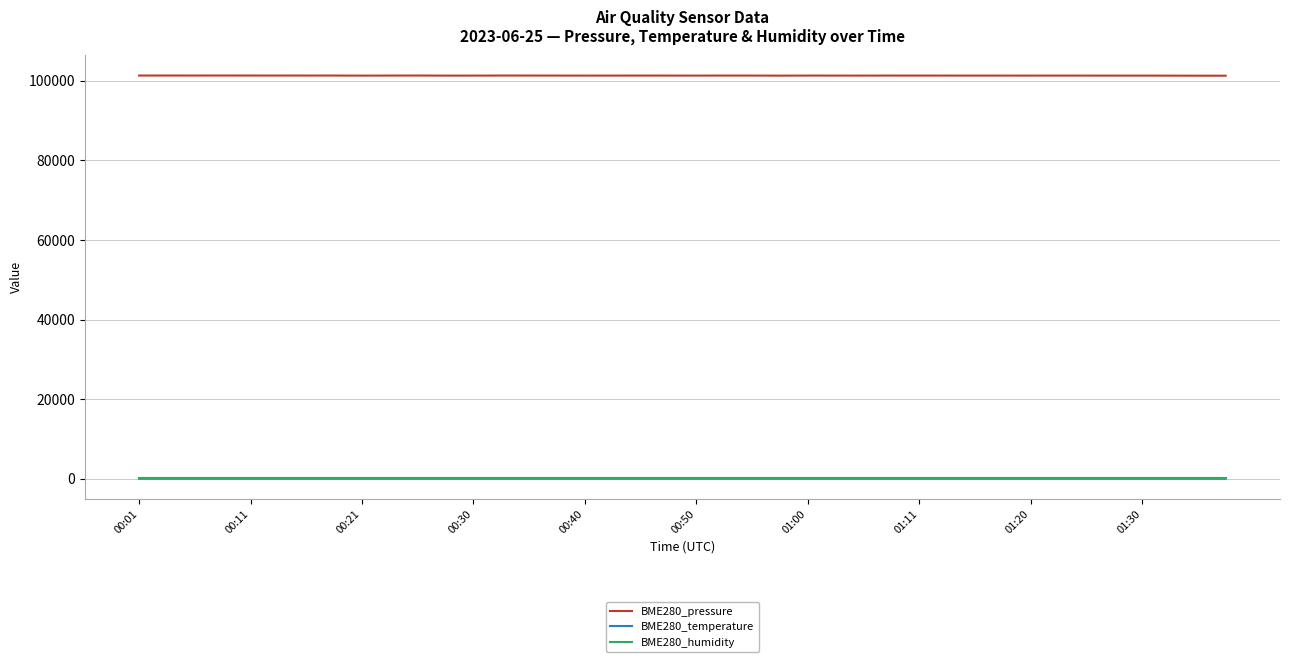

How many distinct data groups are displayed?

3